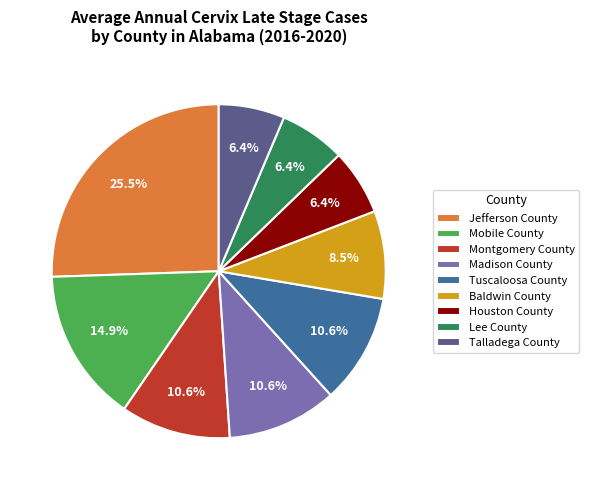

Approximately how many times larger is the value at Houston County compared to Baldwin County?

0.8